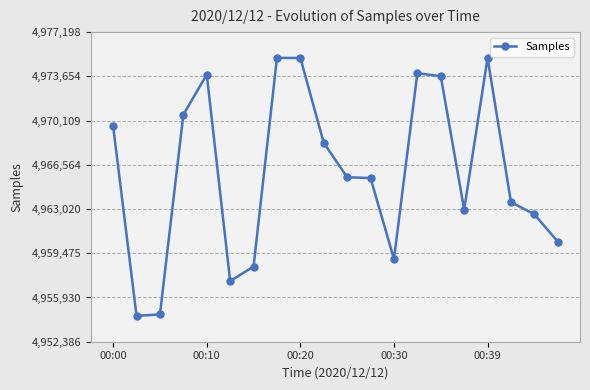

What is the difference between the second highest and minimum values?

20673